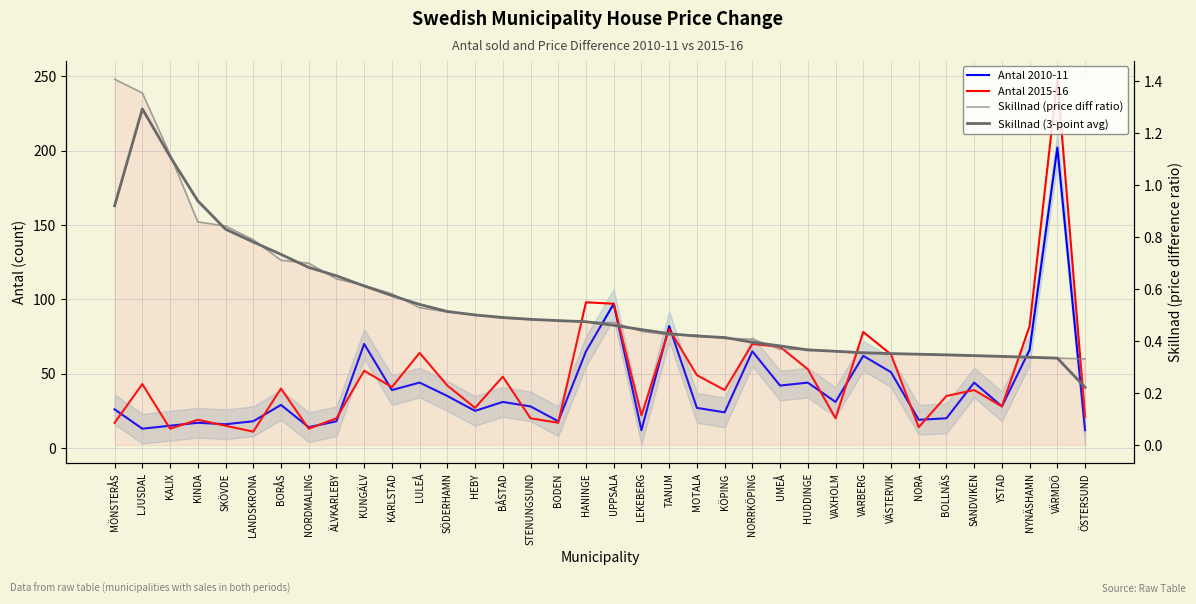

Which series has the largest range (max minus min)?

Antal 2015-16